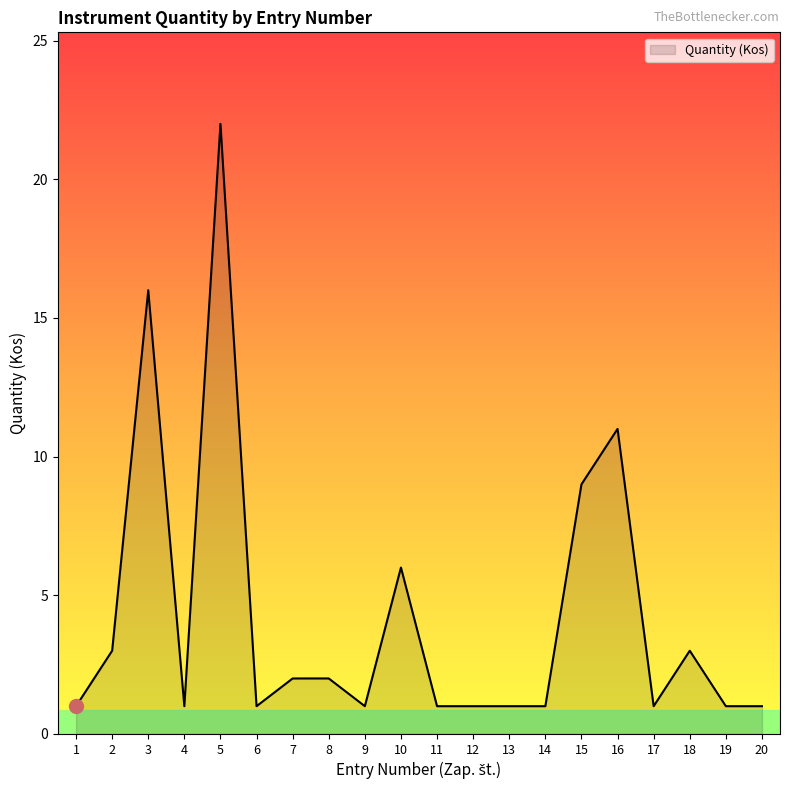

The chart shows a value of 1 at 20. True or false?

True